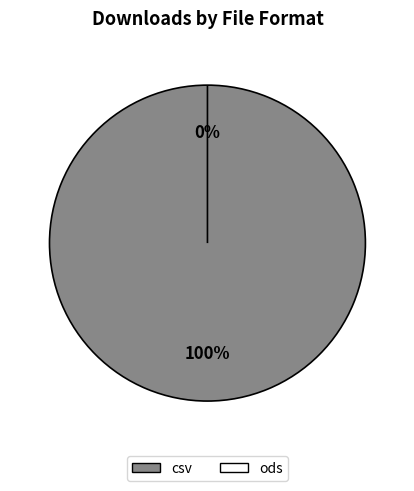

To the nearest percent, what is the difference between the csv and ods slice percentages?

100%